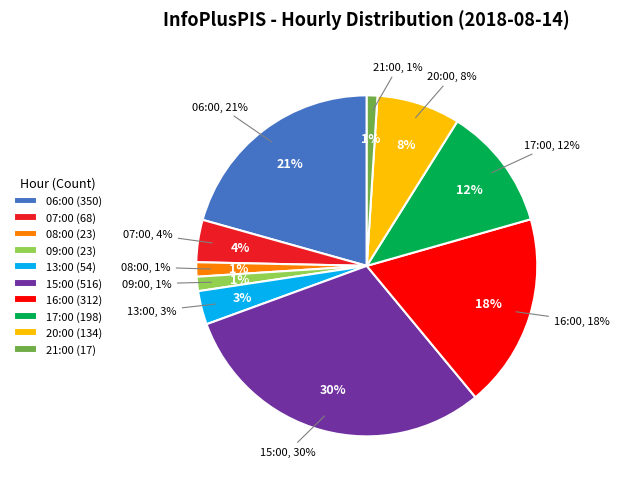

Count the number of slices in the pie.

10